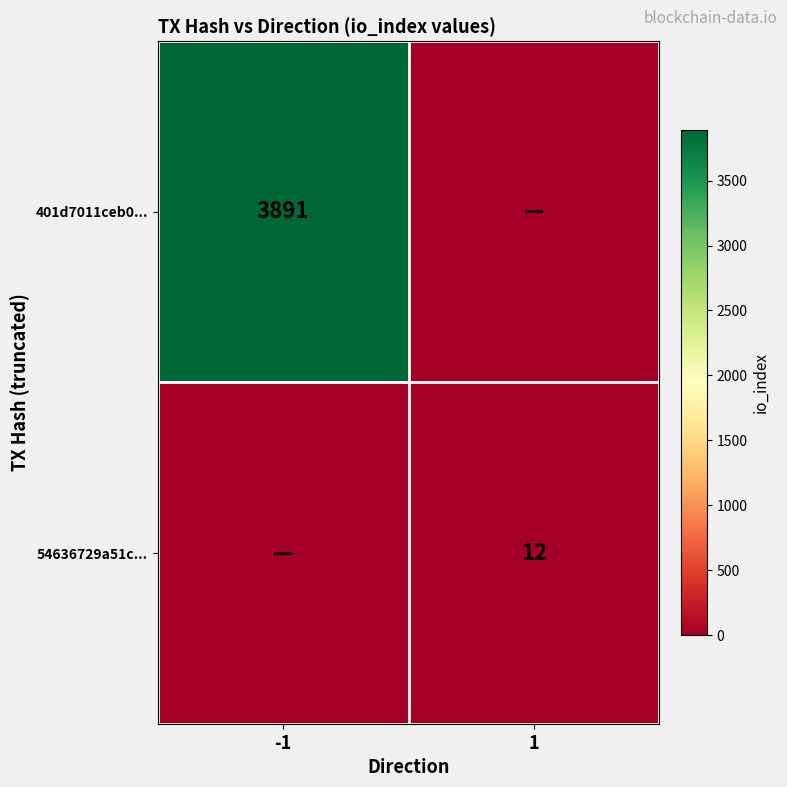

Between -1 and 1, which is larger?

-1